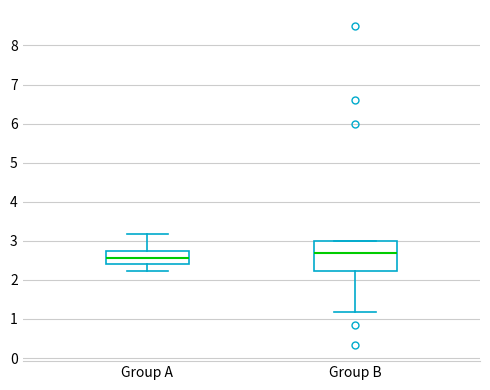

Which box has the highest median line?

Group B